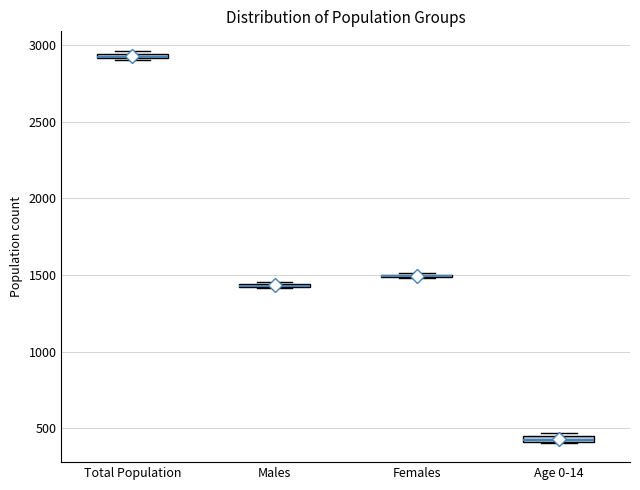

Where is the lower edge of the box for Males on the y-axis? The values are not printed on the chart, so give them approximately, as read against the axis.

1400